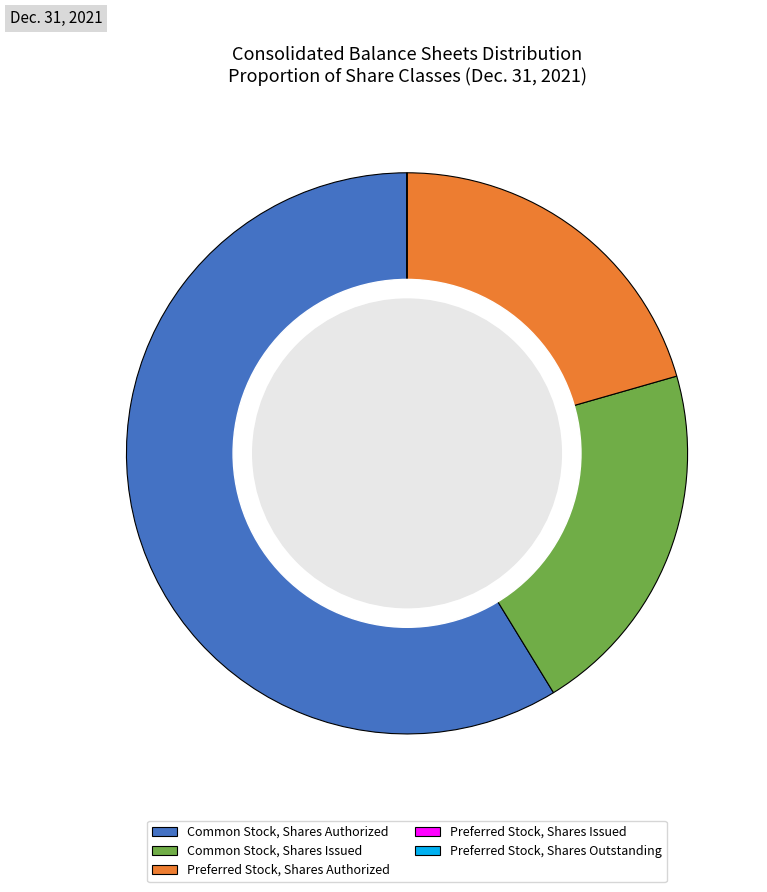

Combined, do Common Stock, Shares Authorized and Preferred Stock, Shares Authorized account for over 50%?

Yes